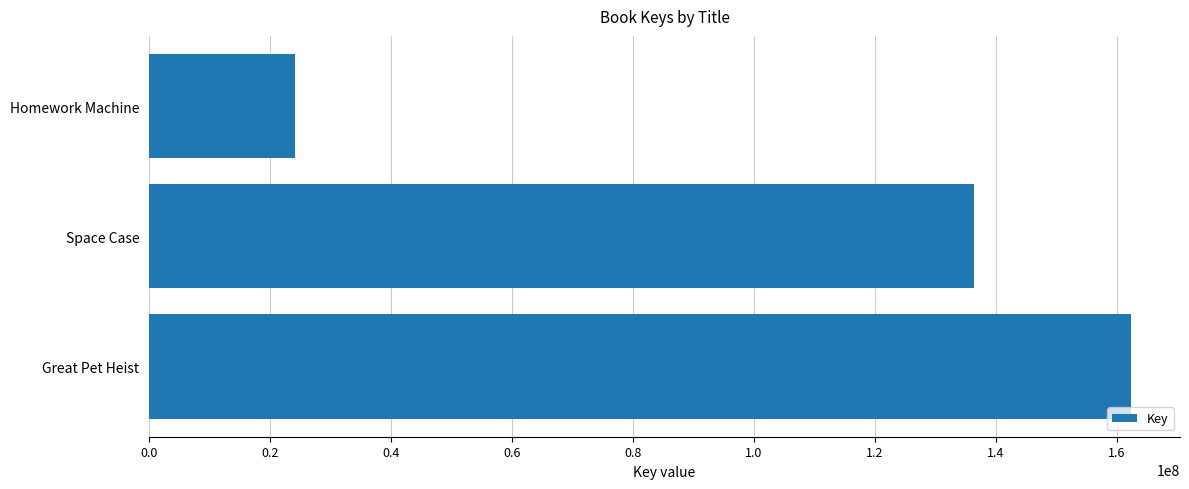

What is the sum of all values?

322726156